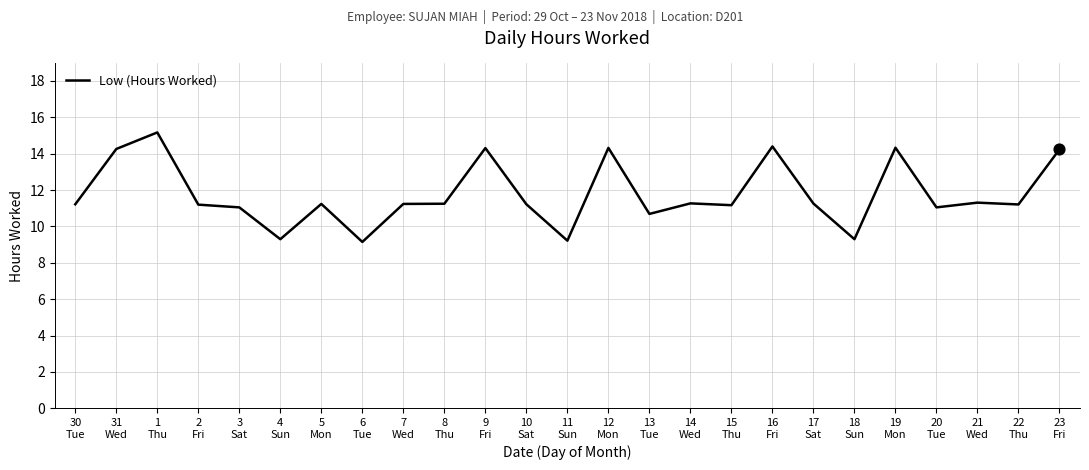

Approximately how many times larger is the value at 20
Tue compared to 7
Wed?

1.0